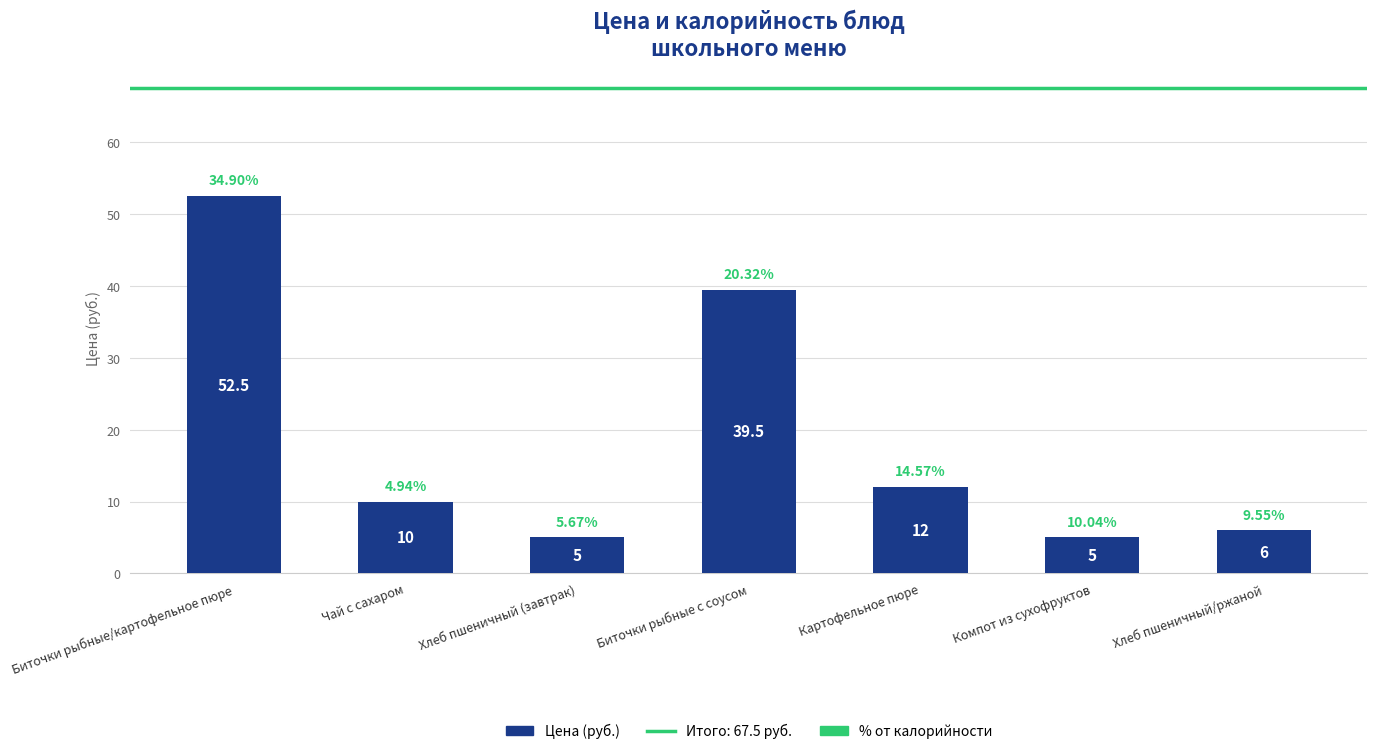

At which category does the chart reach its peak across all series?

Биточки рыбные/картофельное пюре